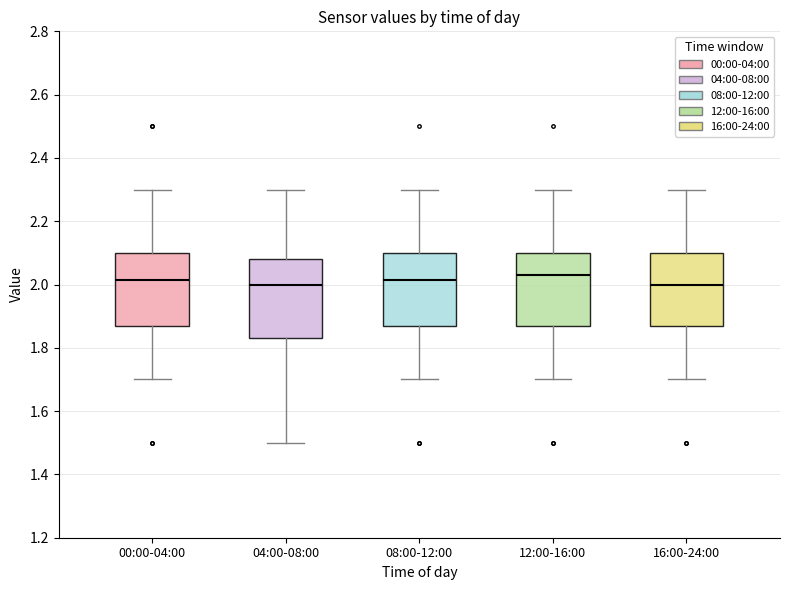

Reading left to right, read every box against the y-axis: the position of its median line, the range the box covers, and the ends of its whiskers. The values are not printed on the chart, so give them approximately, as read against the axis.

00:00-04:00: median 2.02, box 1.86 to 2.10, whiskers 1.70 to 2.30
04:00-08:00: median 2.00, box 1.84 to 2.08, whiskers 1.50 to 2.30
08:00-12:00: median 2.02, box 1.86 to 2.10, whiskers 1.70 to 2.30
12:00-16:00: median 2.04, box 1.86 to 2.10, whiskers 1.70 to 2.30
16:00-24:00: median 2.00, box 1.86 to 2.10, whiskers 1.70 to 2.30